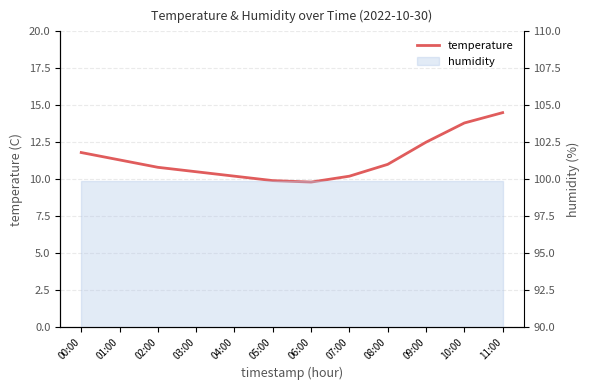

True or false: the data shows 7.3 at 03:00.

False